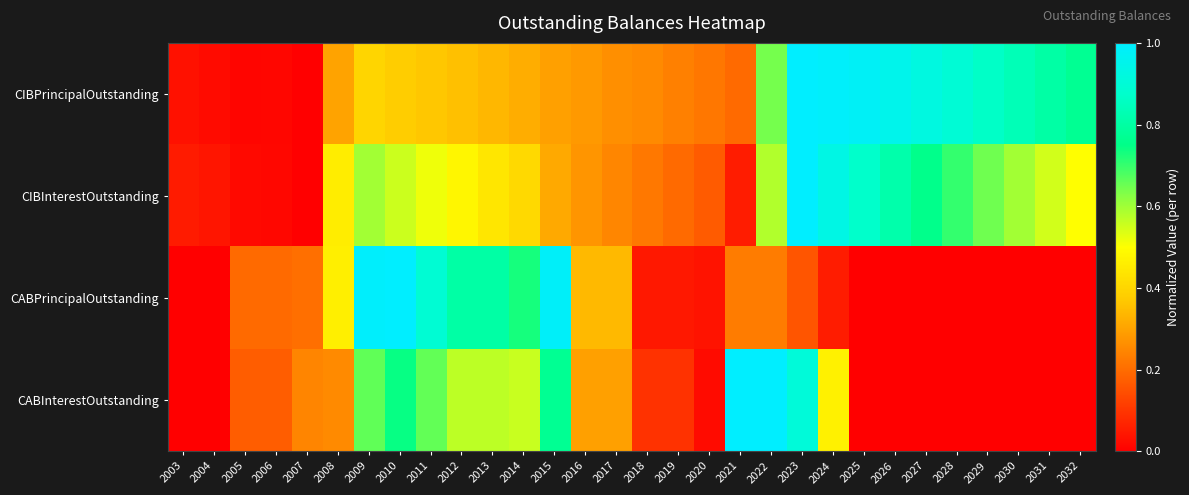

What is the difference between the highest and lowest values at 2013?

0.5